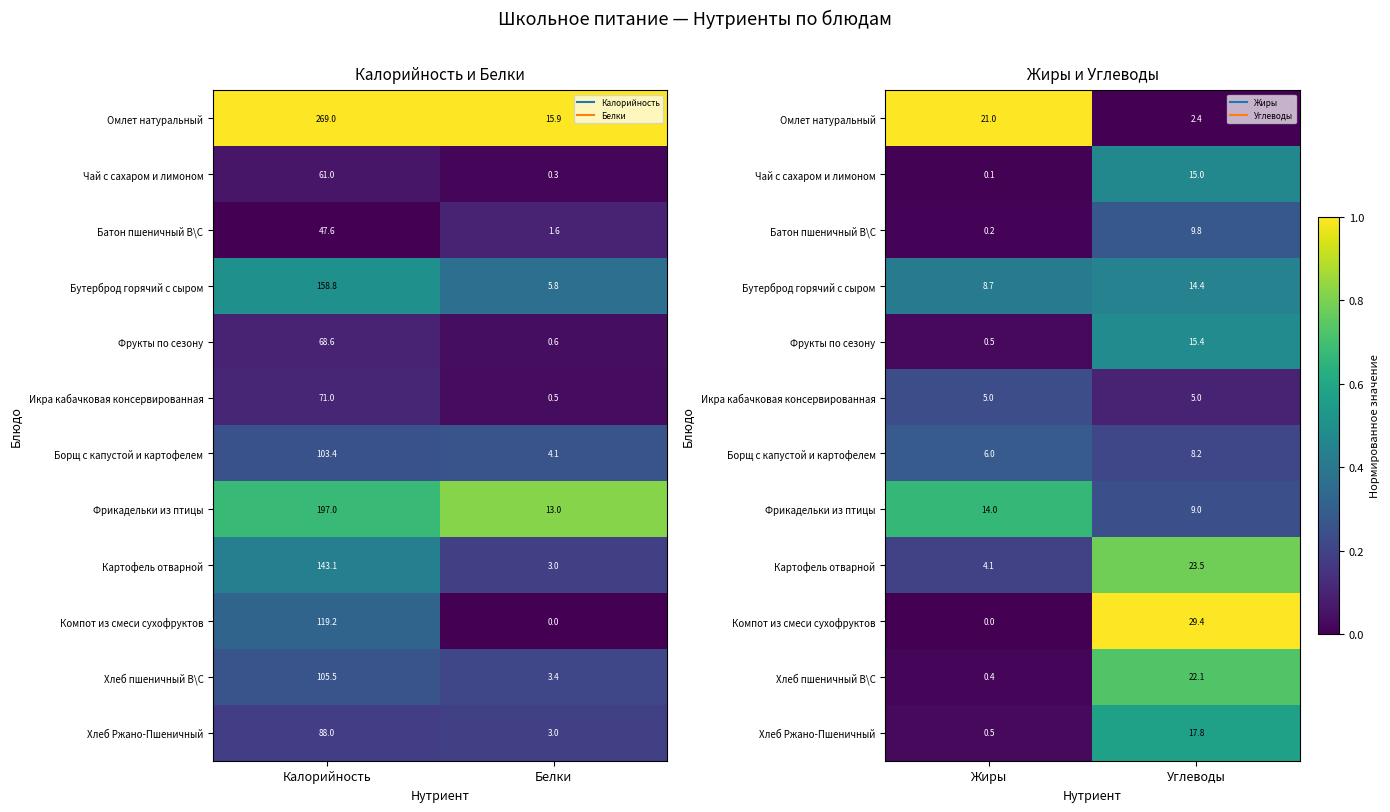

At which category does the chart reach its peak across all series?

Жиры